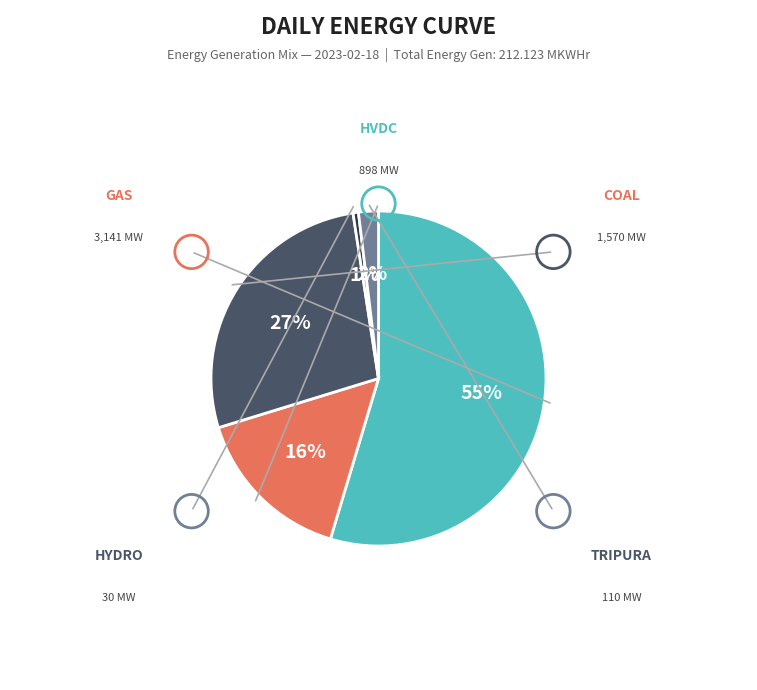

What percentage is the HYDRO slice, to the nearest percent?

1%